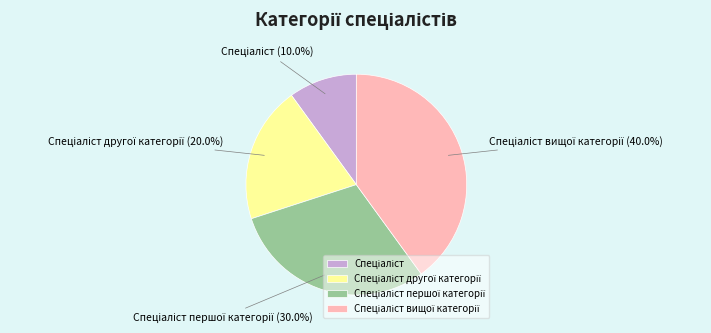

Is there a majority slice in this chart?

No